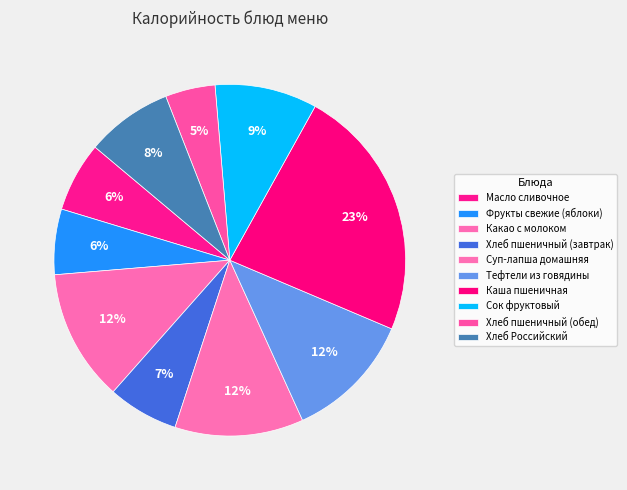

To the nearest percent, what percentage of the pie is Сок фруктовый?

9%